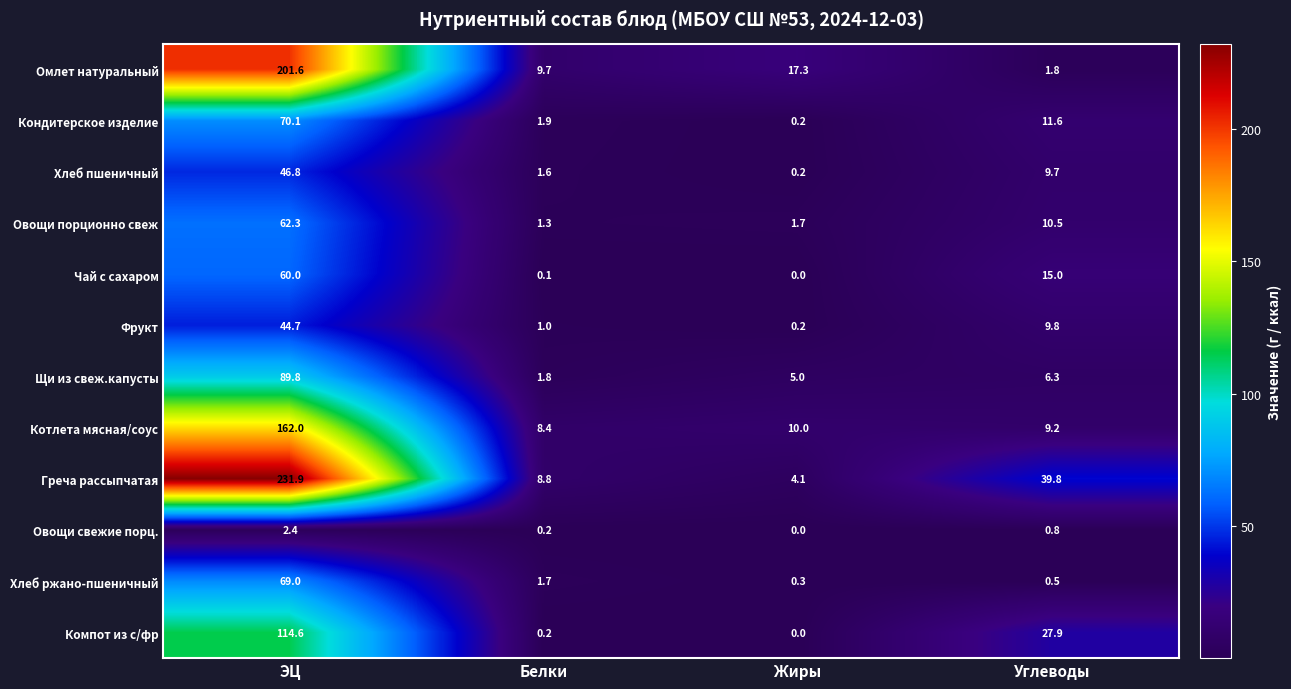

What is the difference between the maximum and minimum values in the Кондитерское изделие series?

69.9